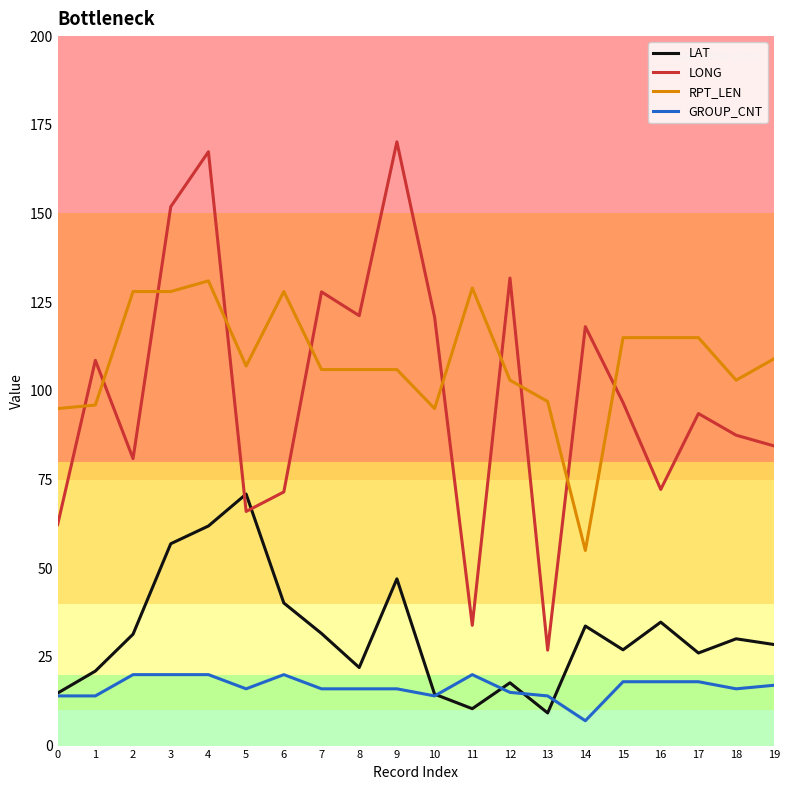

At how many categories does at least one series exceed 52?

20